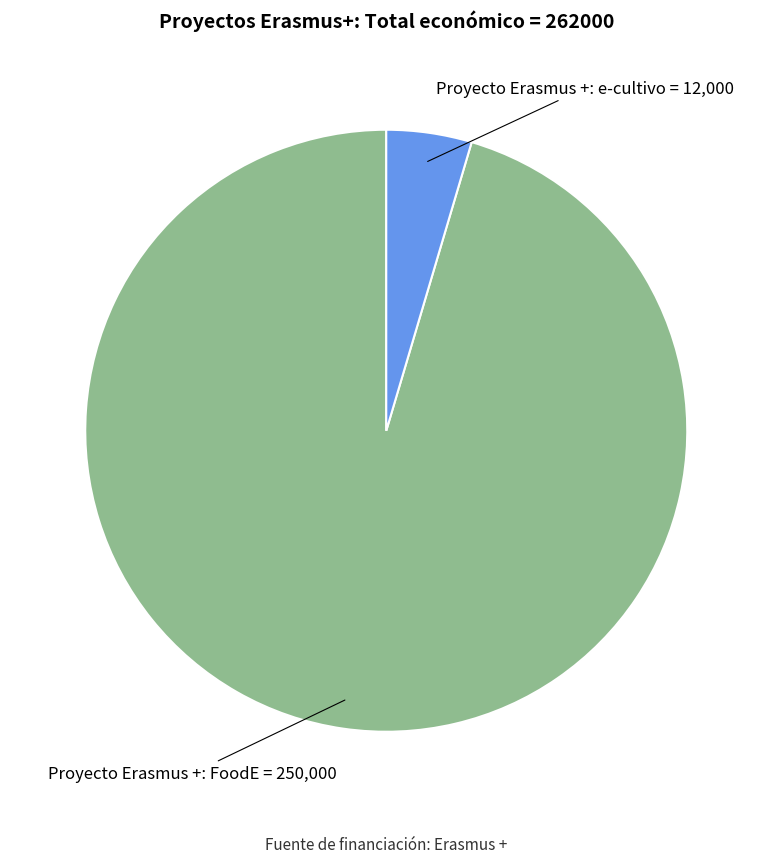

Combined, do Proyecto Erasmus +: FoodE and Proyecto Erasmus +: e-cultivo account for over 50%?

Yes